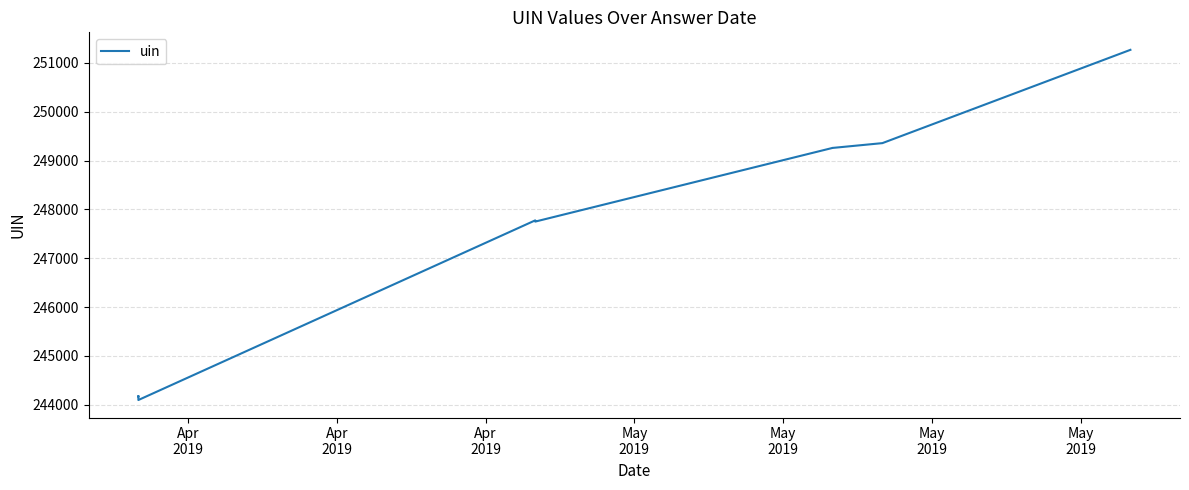

What is the approximate value at Apr
2019?

244172